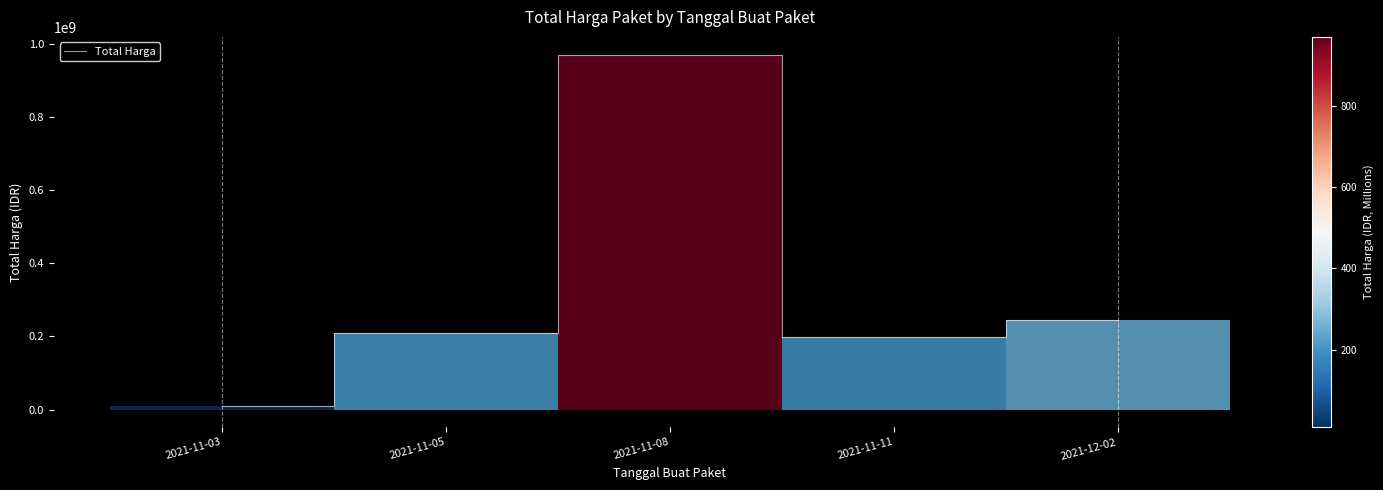

Between 2021-11-05 and 2021-11-11, which is larger?

2021-11-05